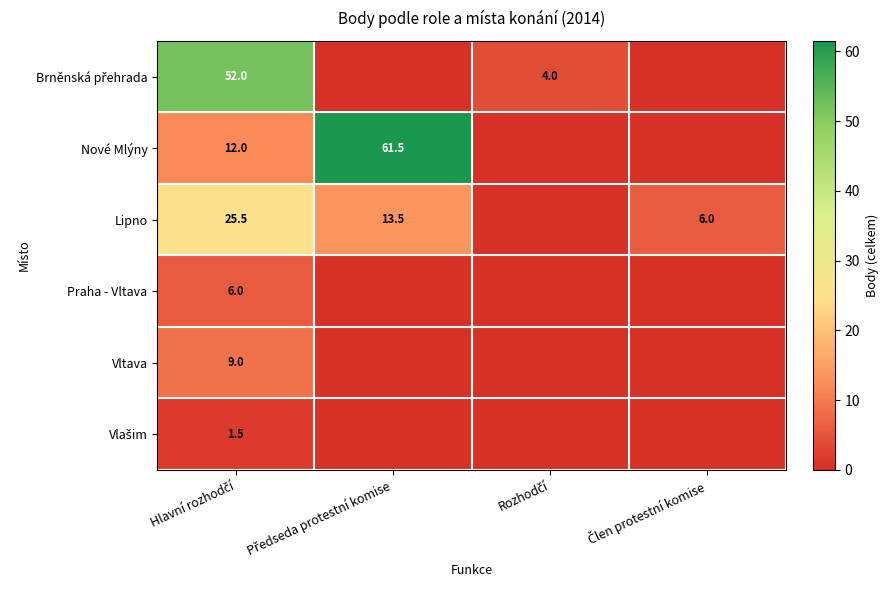

The Vltava series shows 0.0 at Rozhodčí. True or false?

True